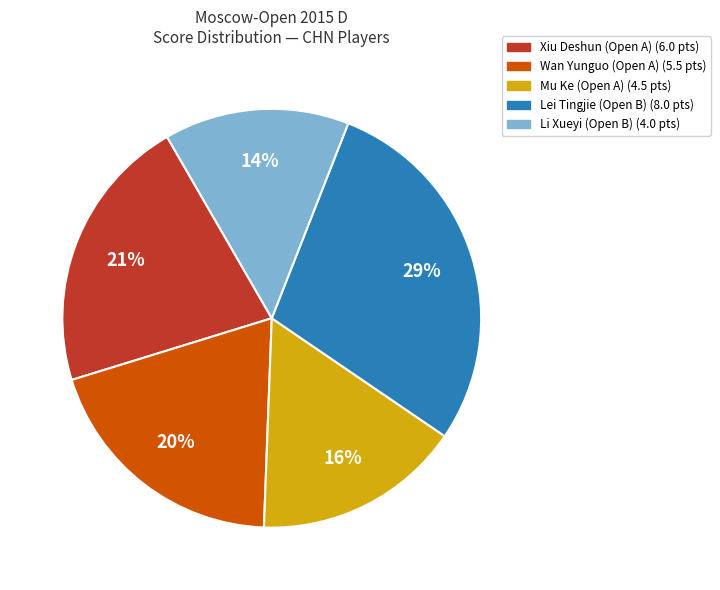

Is it true that Lei Tingjie (Open B) is 34% of the pie?

False